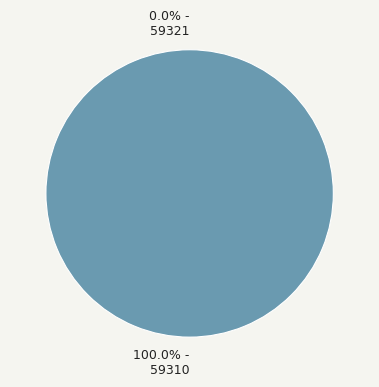

Which category accounts for the majority?

59310